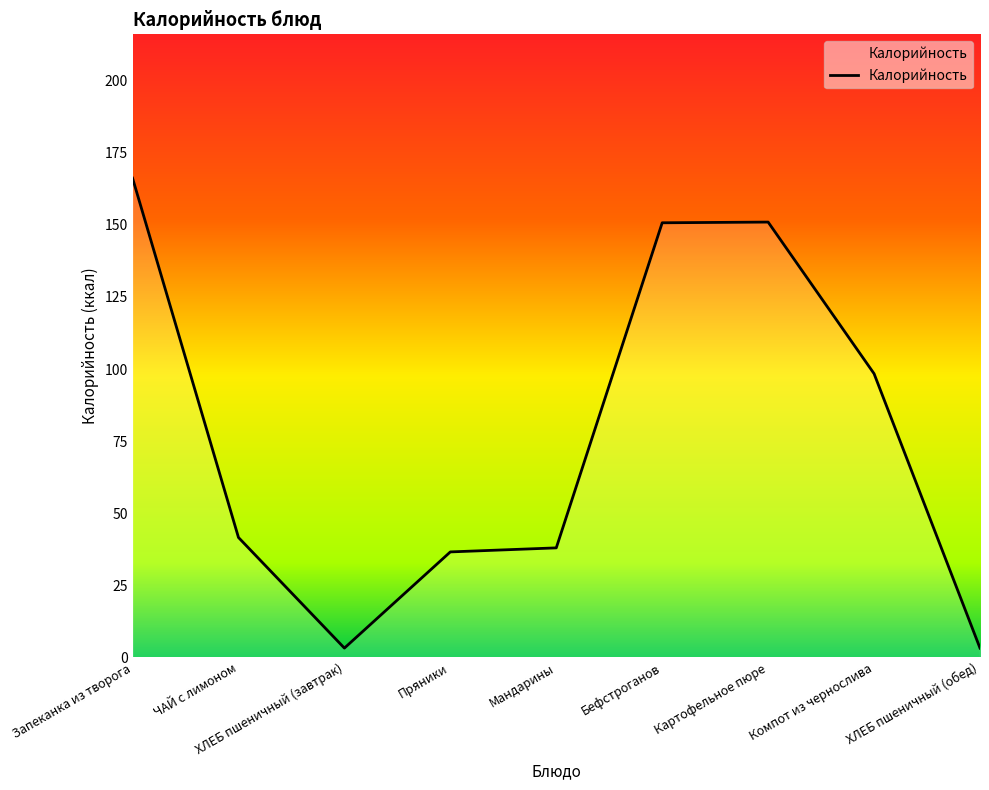

Which has a higher value, ЧАЙ с лимоном or ХЛЕБ пшеничный (завтрак)?

ЧАЙ с лимоном